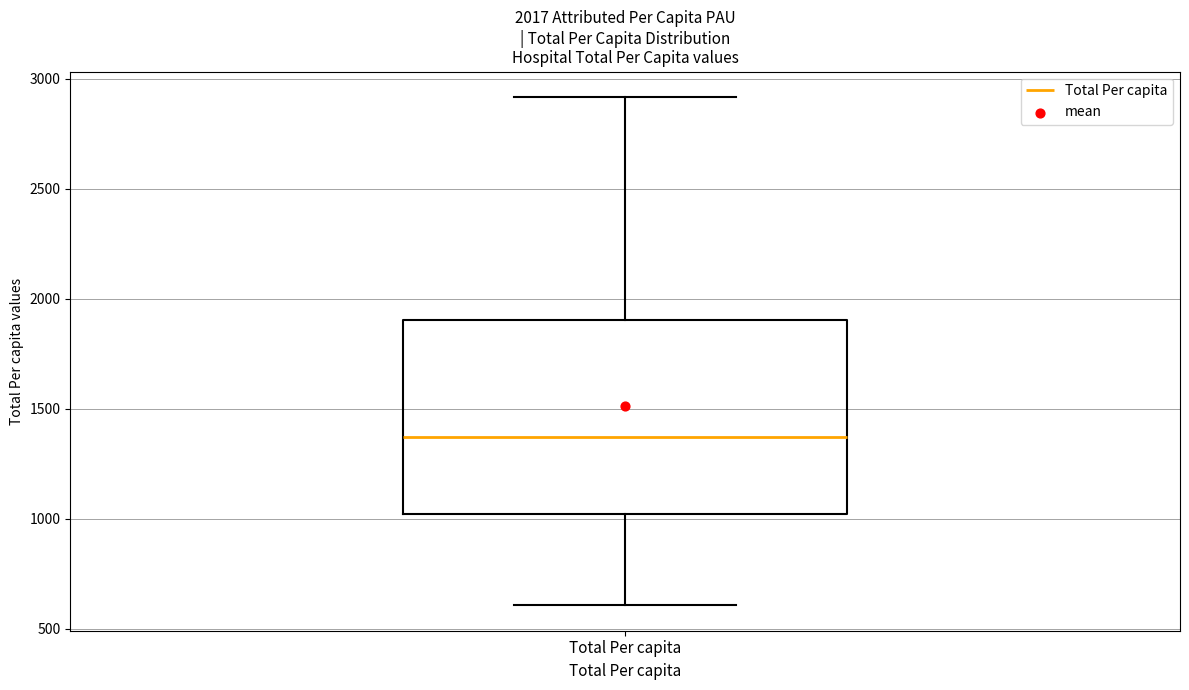

Where does the lower whisker of the box for Total Per capita end on the y-axis? The values are not printed on the chart, so give them approximately, as read against the axis.

600